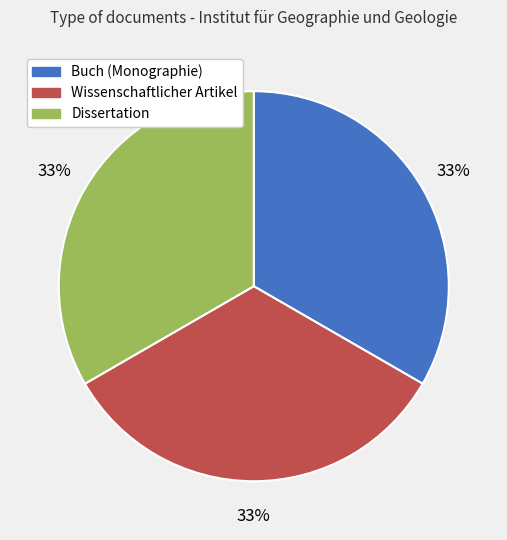

Is there a majority slice in this chart?

No